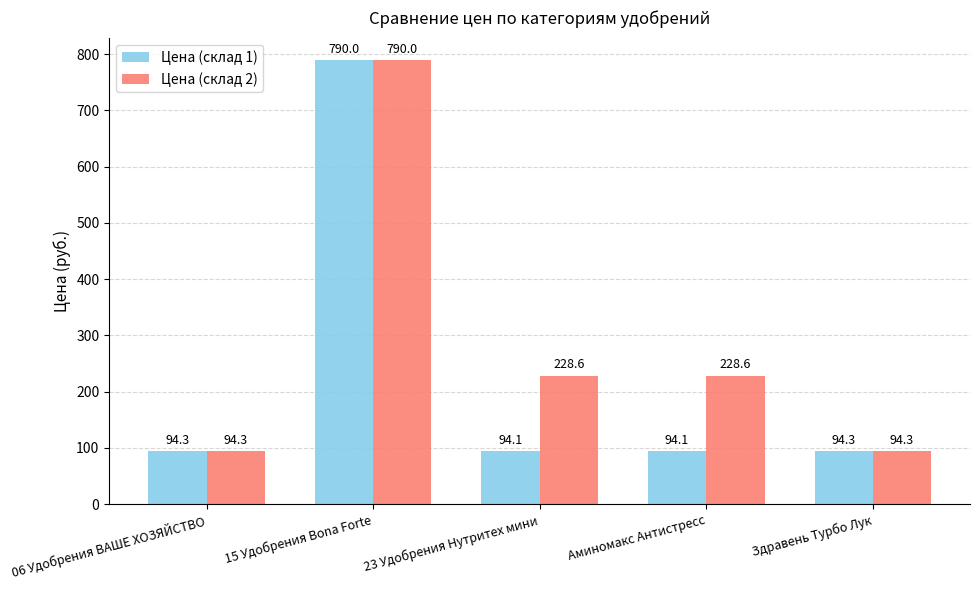

What is the total value across all series at 23 Удобрения Нутритех мини?

322.7